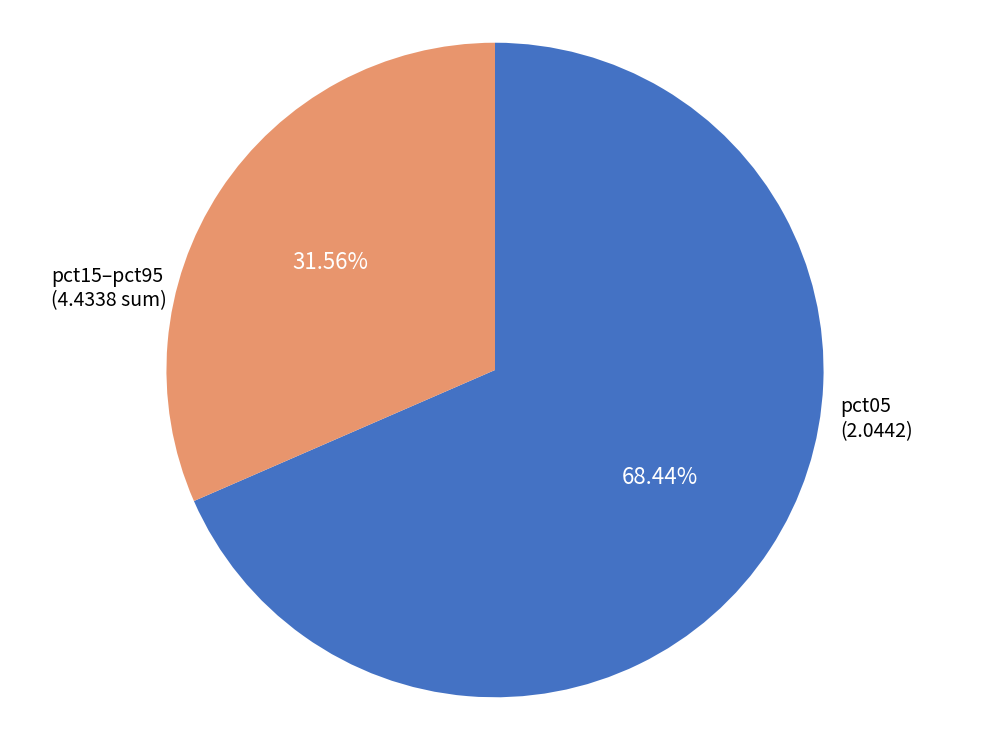

Is there any slice that represents more than half of the pie?

Yes